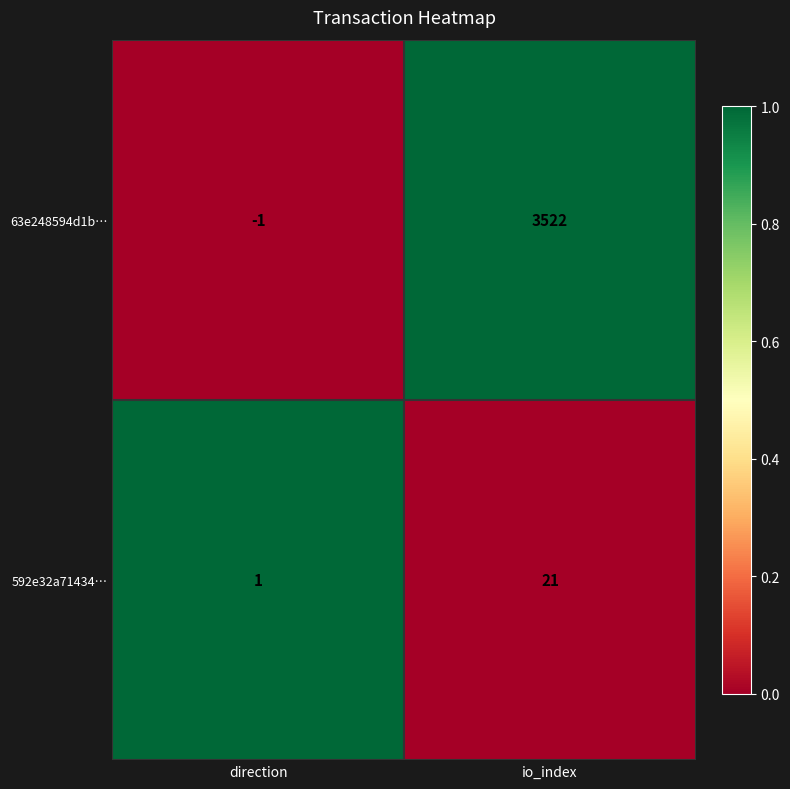

What is the maximum value shown in the chart?

3522